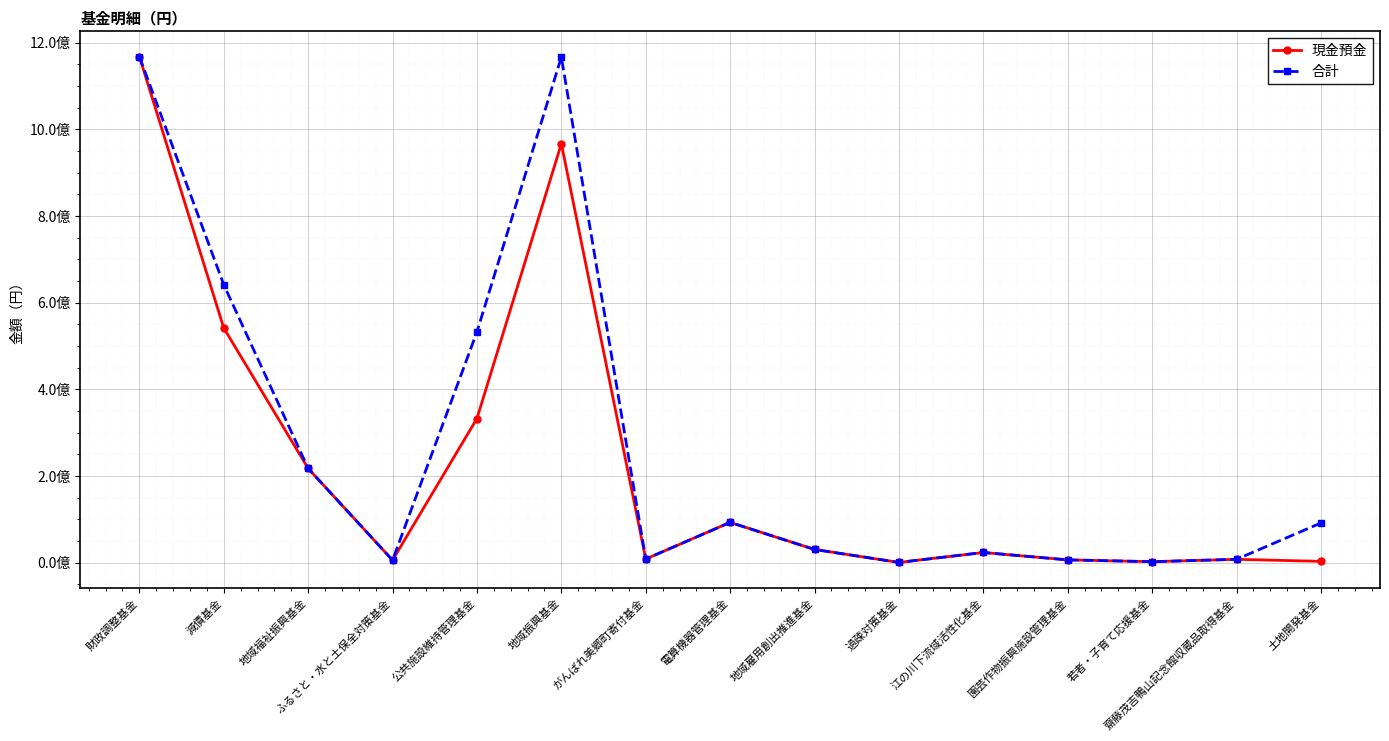

What is the approximate value of 合計 at 減債基金, to the nearest 50?

641442150